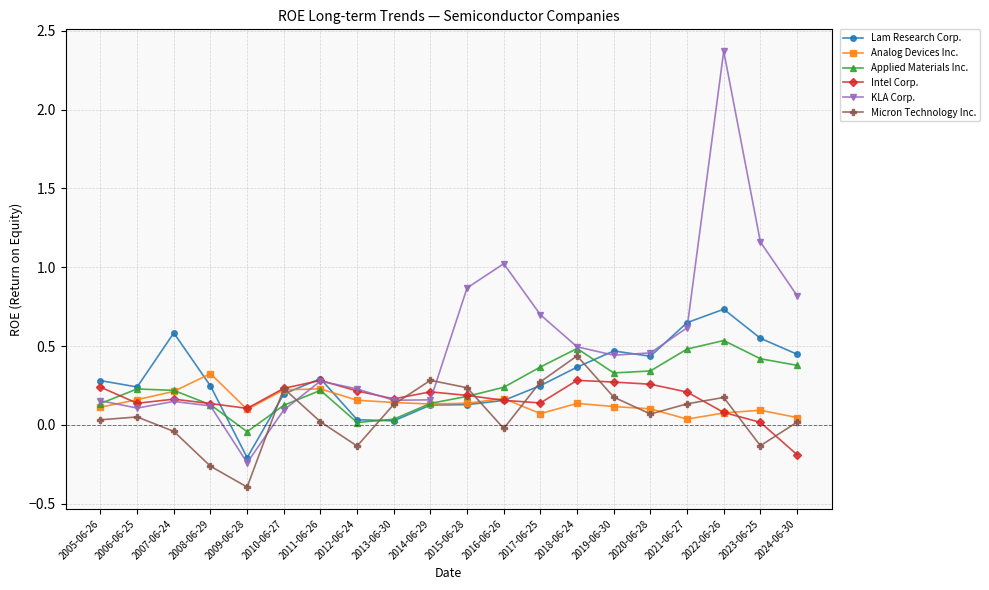

True or false: KLA Corp. has a value of 0.8 at 2024-06-30.

True